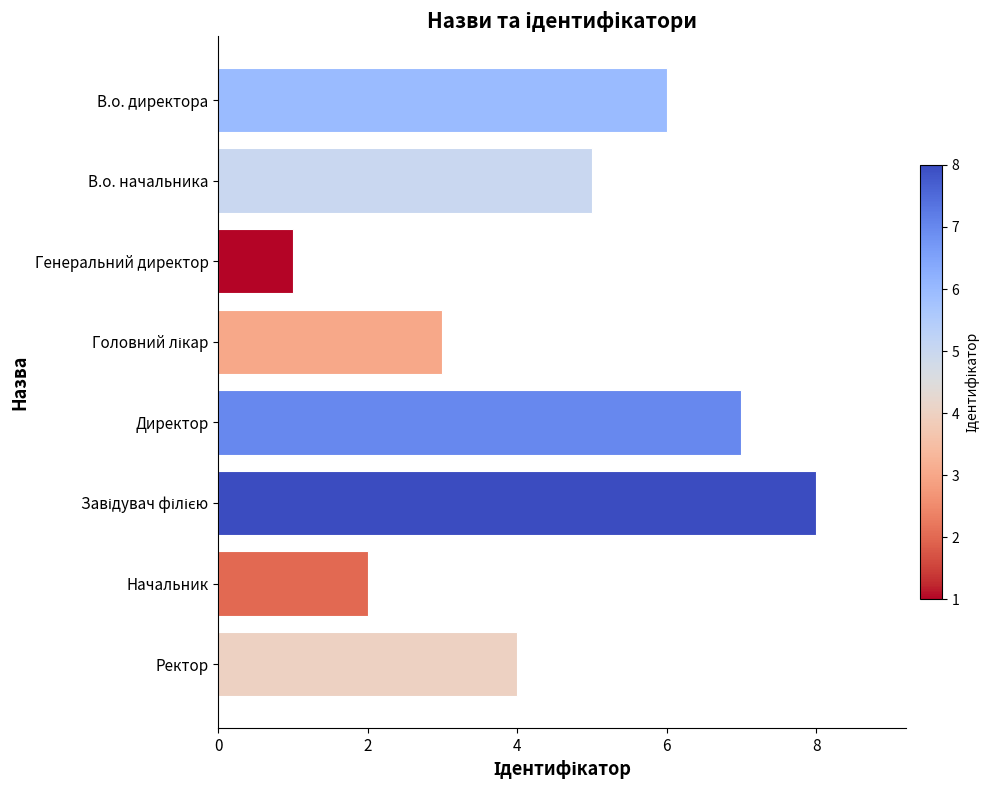

What is the ratio of the value at Ректор to the value at Начальник?

2.0